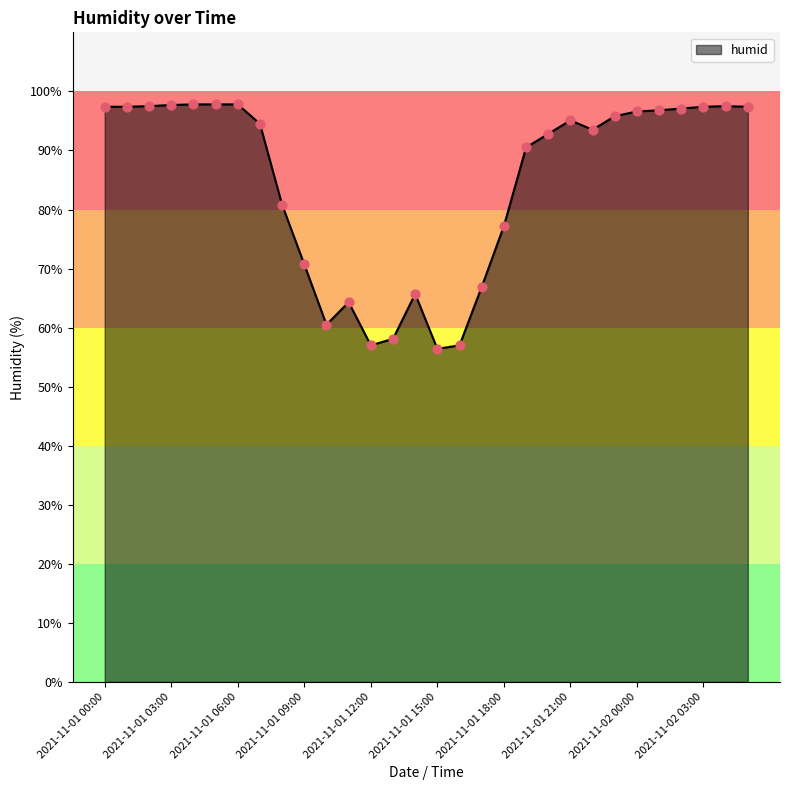

What is the smallest value displayed?

56.4